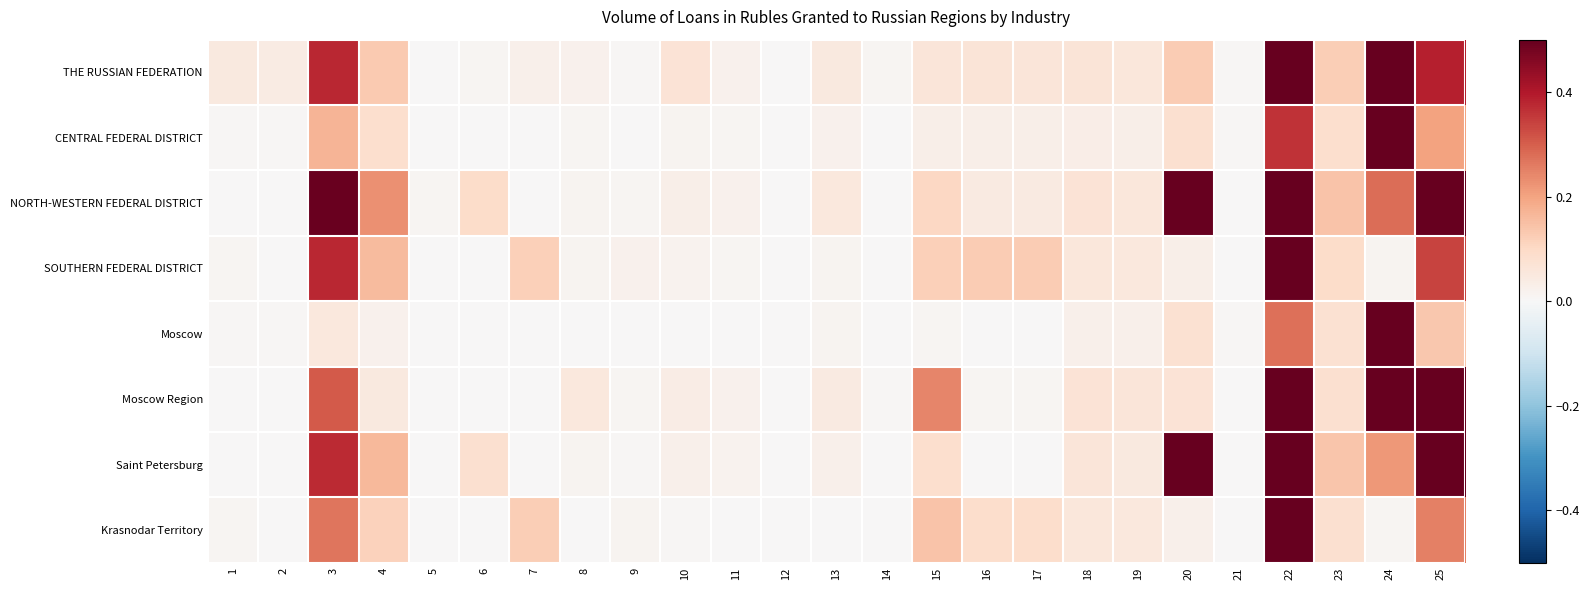

At which category is the sum across all series the highest?

22